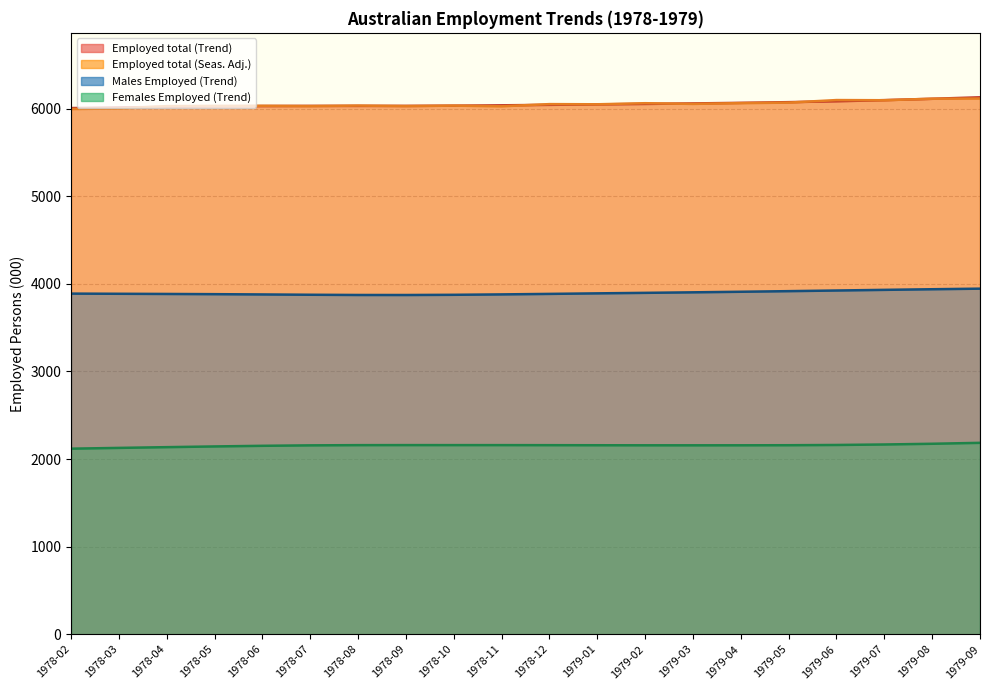

Is the value of Employed total (Trend) at 1978-09 greater than the value of Males Employed (Trend) at 1979-06?

Yes